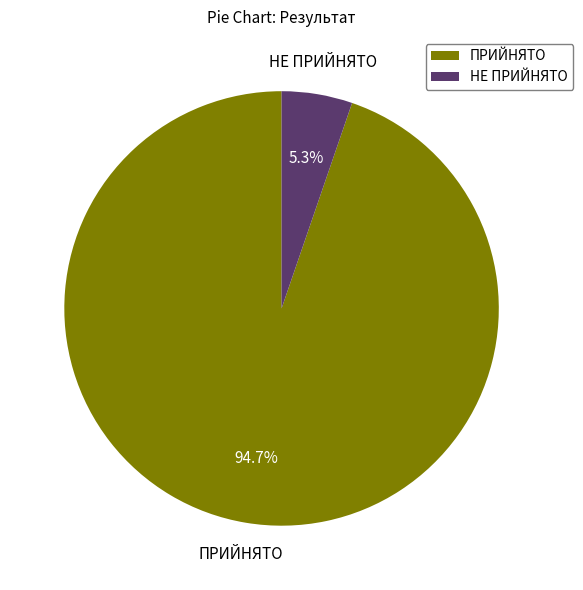

Combined, what portion of the pie is ПРИЙНЯТО and НЕ ПРИЙНЯТО?

100.0%